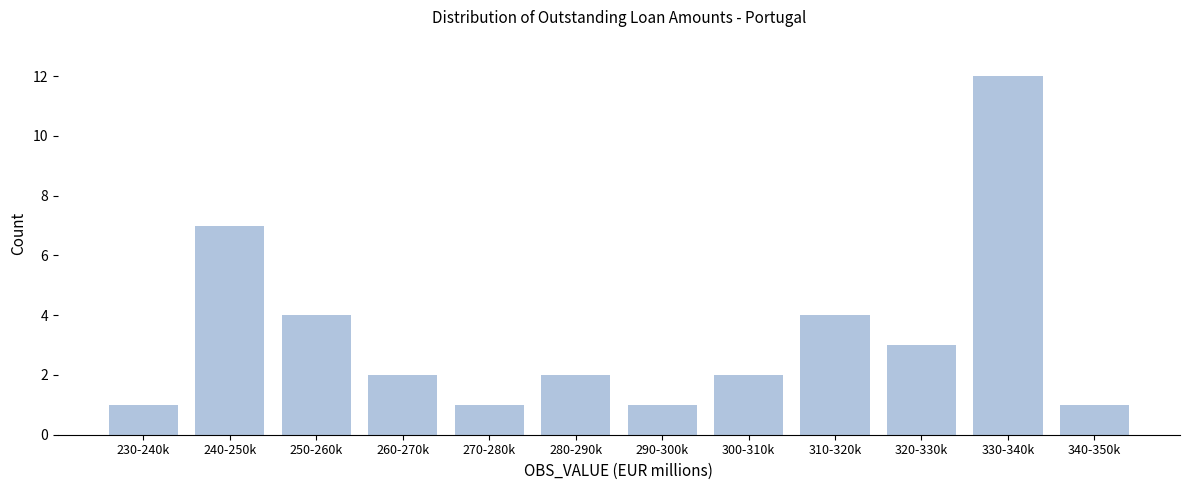

Reading left to right, extract all data points from this chart.

1	7	4	2	1	2	1	2	4	3	12	1